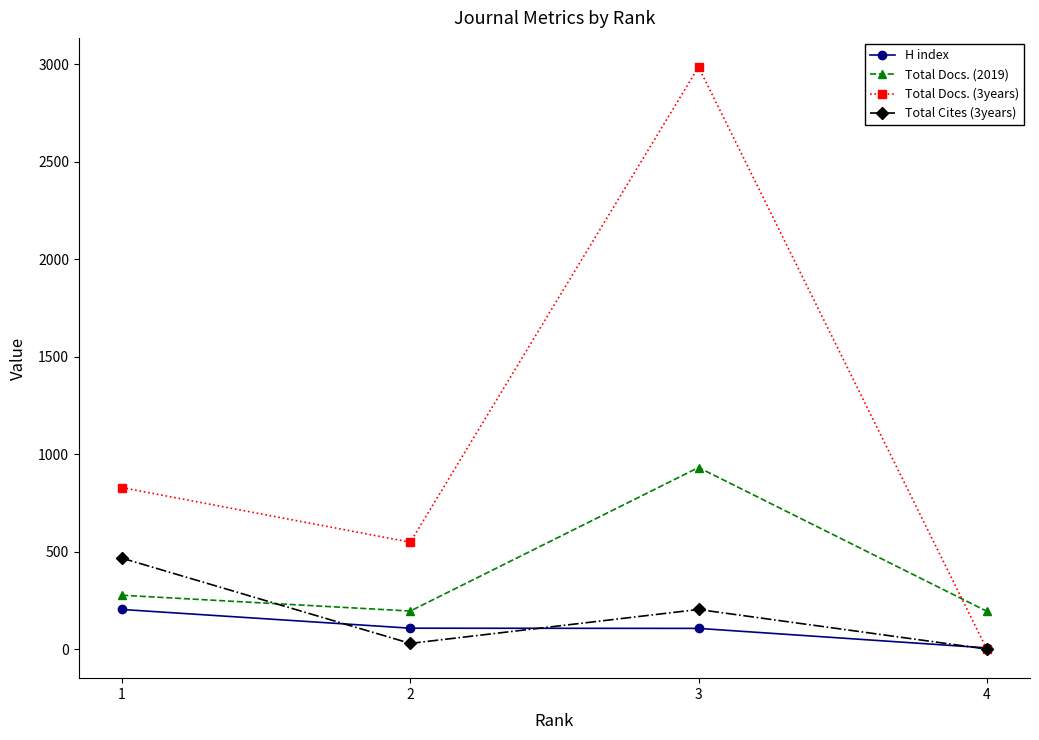

Which category has the lowest value in the Total Cites (3years) series?

4